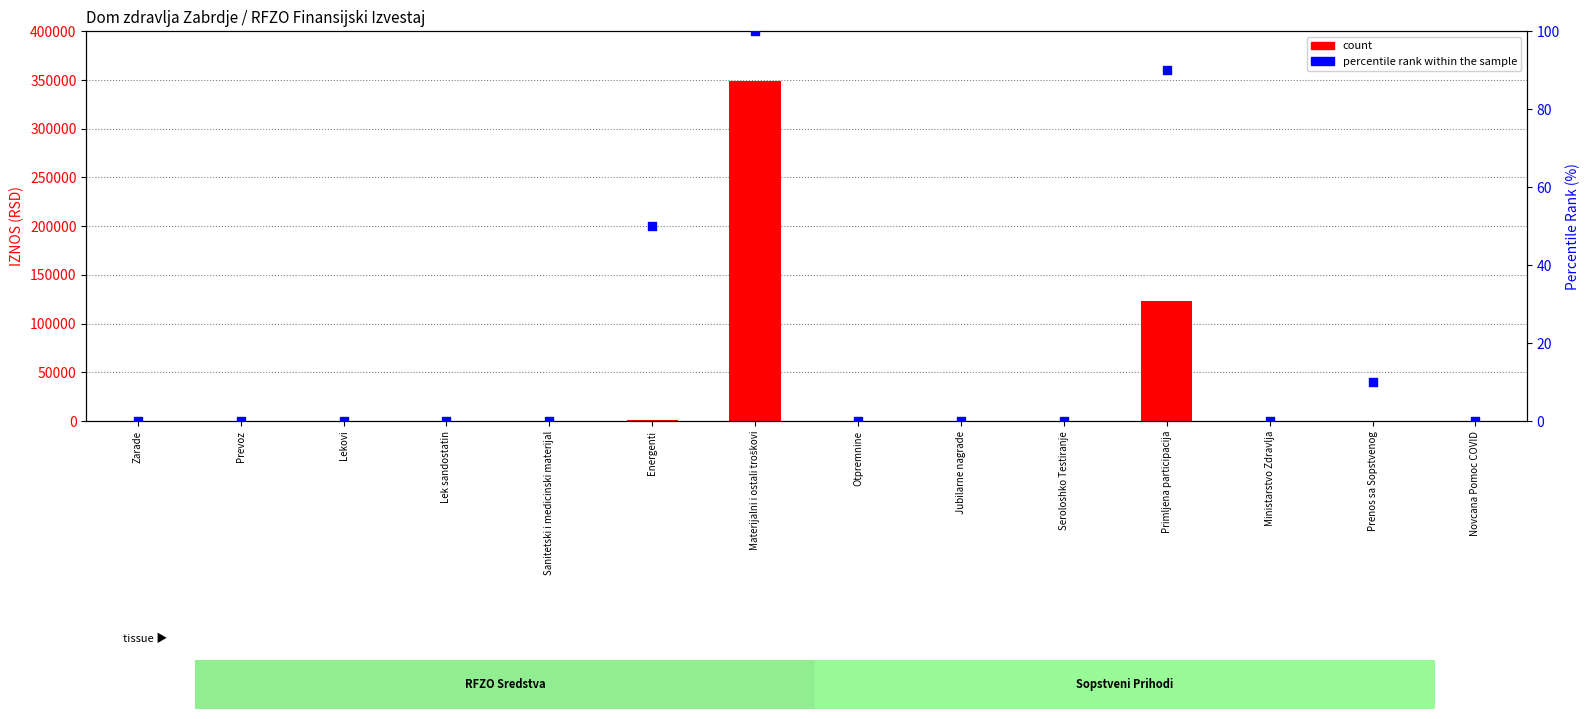

Which series has the largest Y range (max minus min)?

count